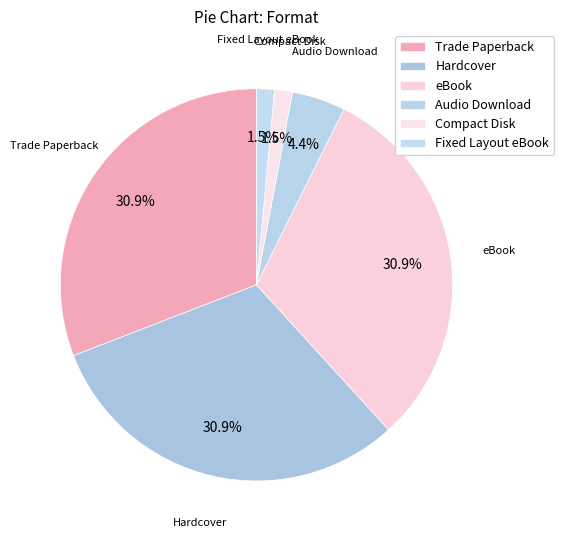

Which has a higher value, Trade Paperback or Fixed Layout eBook?

Trade Paperback